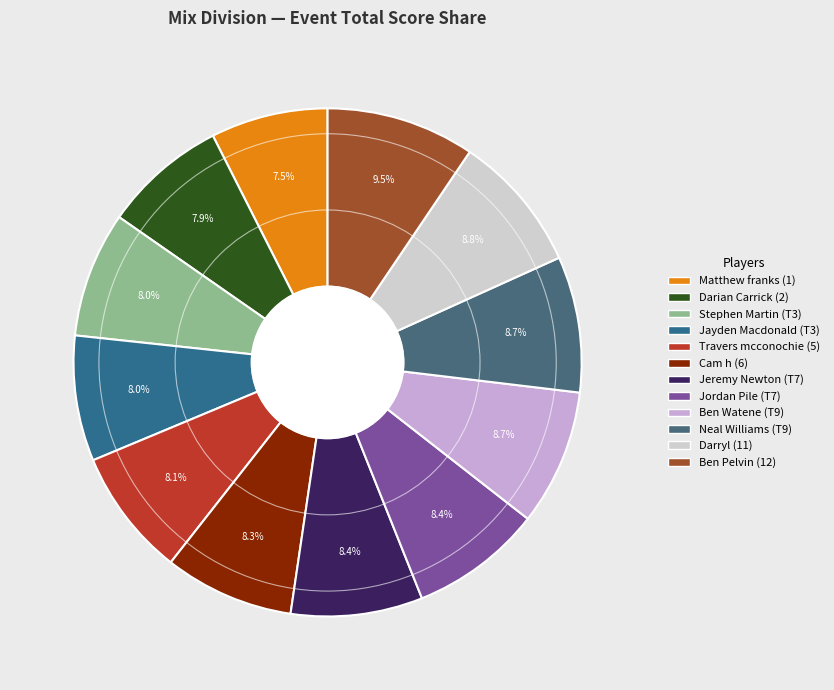

The Darryl (11) slice represents 9% of the pie. True or false?

True